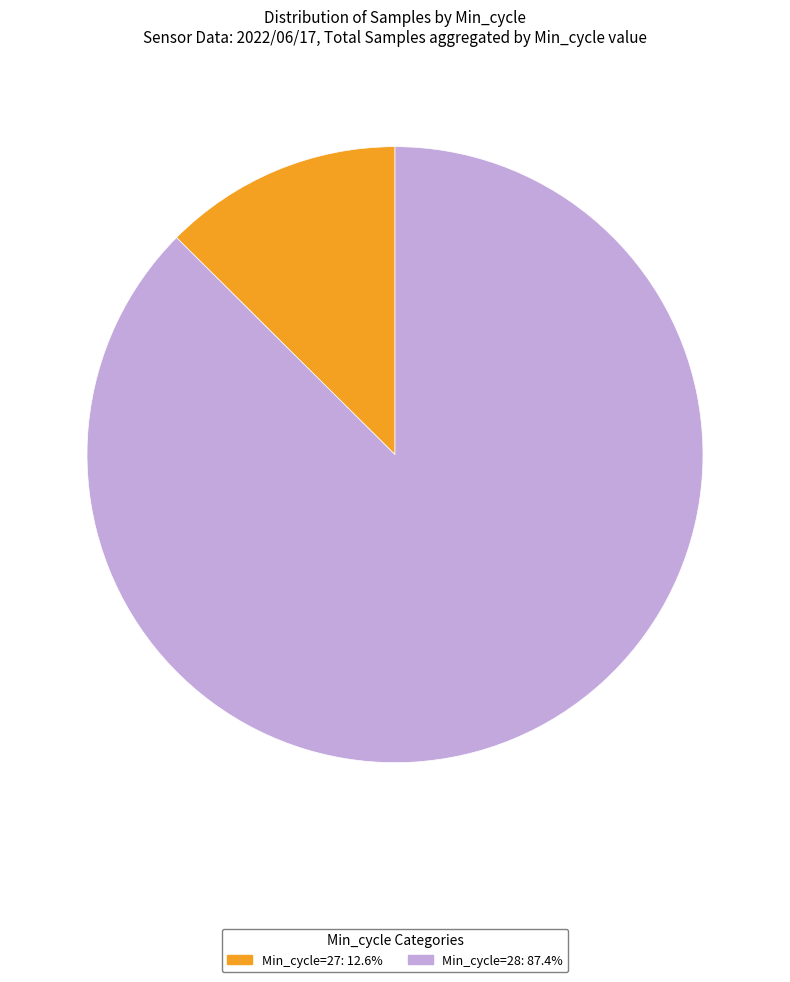

Is there any slice that represents more than half of the pie?

Yes